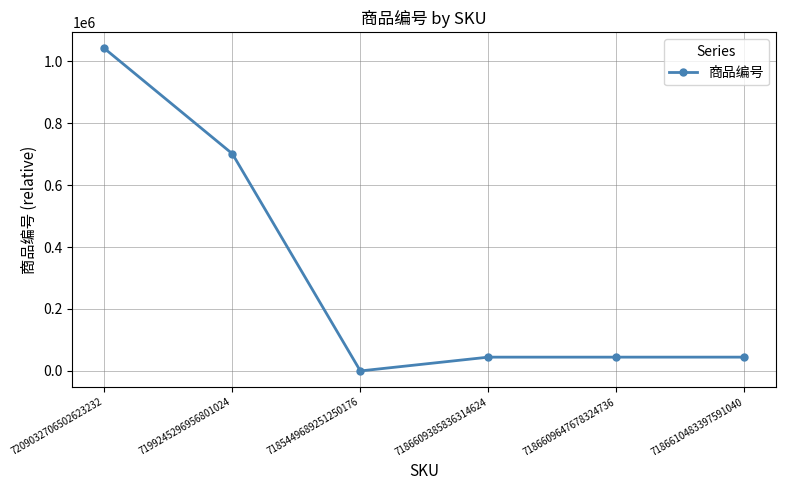

At which label does the data first exceed 44569?

7209032706502623232